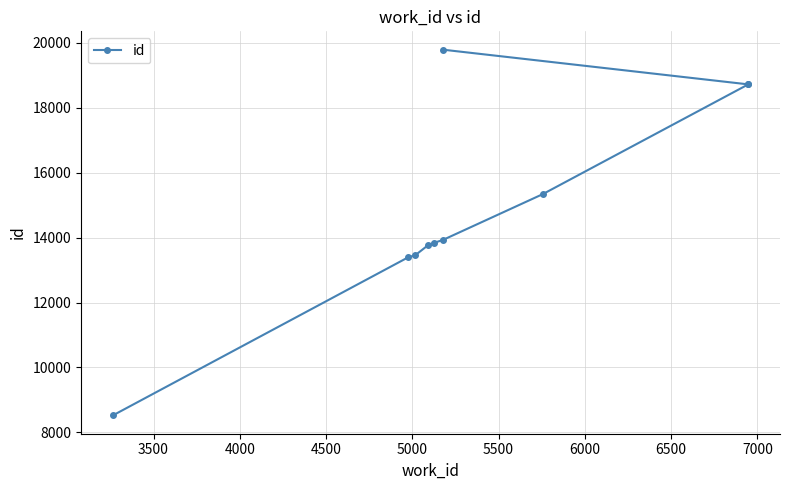

Between 4500 and 3500, which is larger?

4500